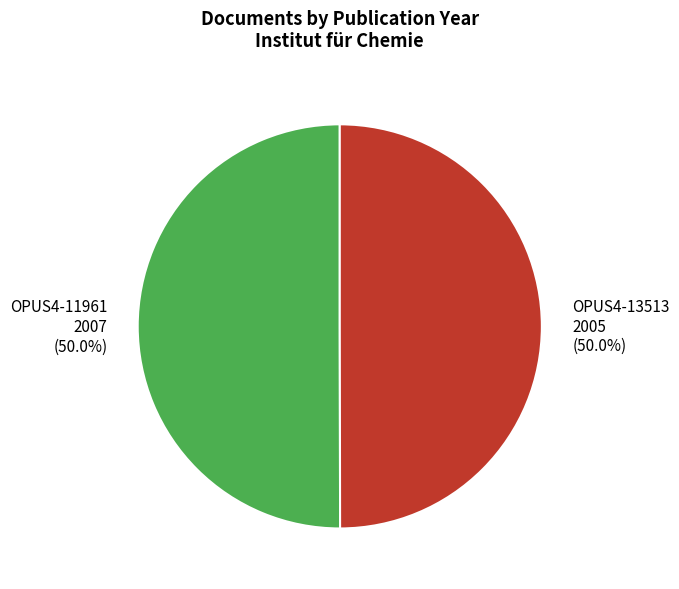

True or false: OPUS4-11961 accounts for 38% of the total.

False